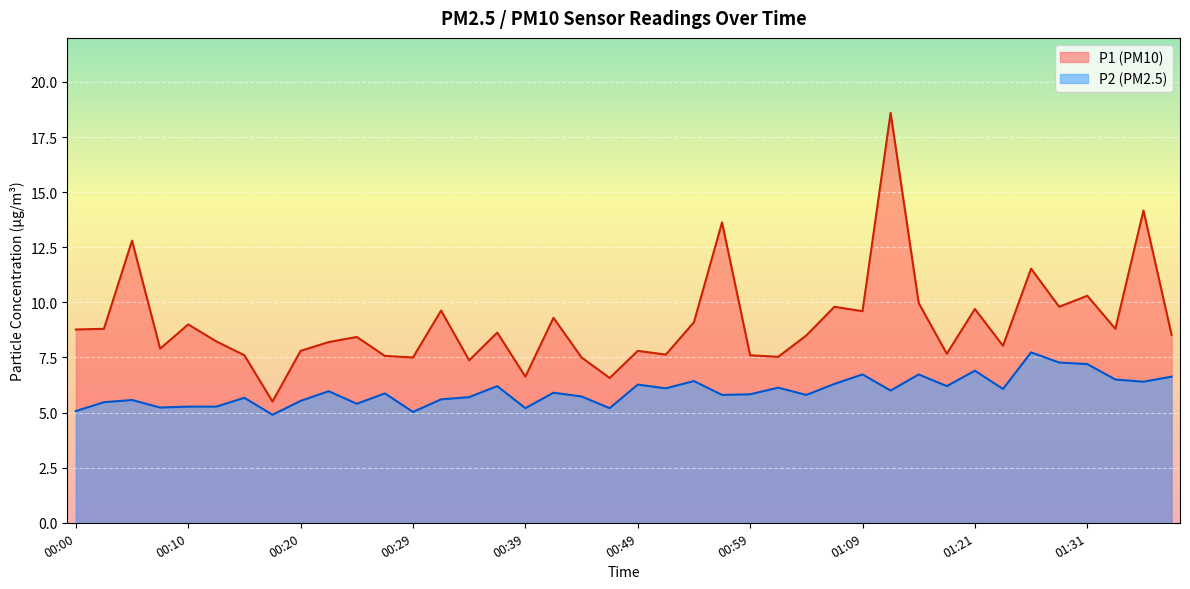

Reading left to right, extract all data points from this chart.

P1: 00:00=8.8	00:03=8.8	00:05=12.8	00:08=7.9	00:10=9.0	00:12=8.2	00:15=7.6	00:17=5.5	00:20=7.8	00:22=8.2	00:25=8.4	00:27=7.6	00:29=7.5	00:32=9.6	00:34=7.4	00:37=8.6	00:39=6.6	00:42=9.3	00:44=7.5	00:47=6.6	00:49=7.8	00:51=7.6	00:54=9.1	00:56=13.6	00:59=7.6	01:01=7.5	01:04=8.5	01:06=9.8	01:09=9.6	01:11=18.6	01:17=10.0	01:19=7.7	01:21=9.7	01:24=8.0	01:26=11.5	01:29=9.8	01:31=10.3	01:34=8.8	01:36=14.2	01:39=8.5
P2: 00:00=5.1	00:03=5.5	00:05=5.6	00:08=5.2	00:10=5.3	00:12=5.3	00:15=5.7	00:17=4.9	00:20=5.5	00:22=6.0	00:25=5.4	00:27=5.9	00:29=5.0	00:32=5.6	00:34=5.7	00:37=6.2	00:39=5.2	00:42=5.9	00:44=5.7	00:47=5.2	00:49=6.3	00:51=6.1	00:54=6.4	00:56=5.8	00:59=5.8	01:01=6.1	01:04=5.8	01:06=6.3	01:09=6.7	01:11=6.0	01:17=6.7	01:19=6.2	01:21=6.9	01:24=6.1	01:26=7.7	01:29=7.3	01:31=7.2	01:34=6.5	01:36=6.4	01:39=6.6